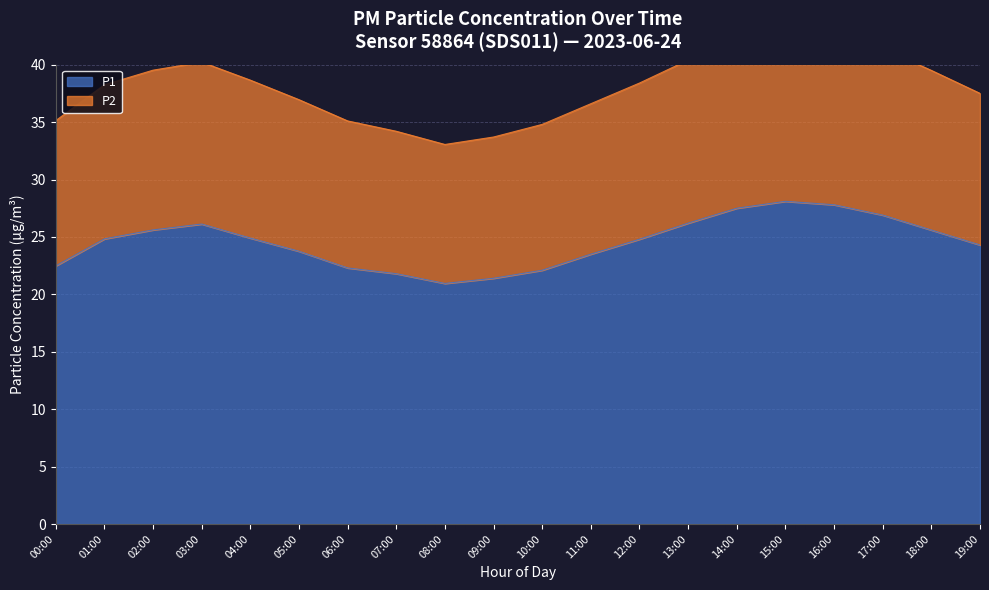

What are all the series names shown in the legend?

P1, P2